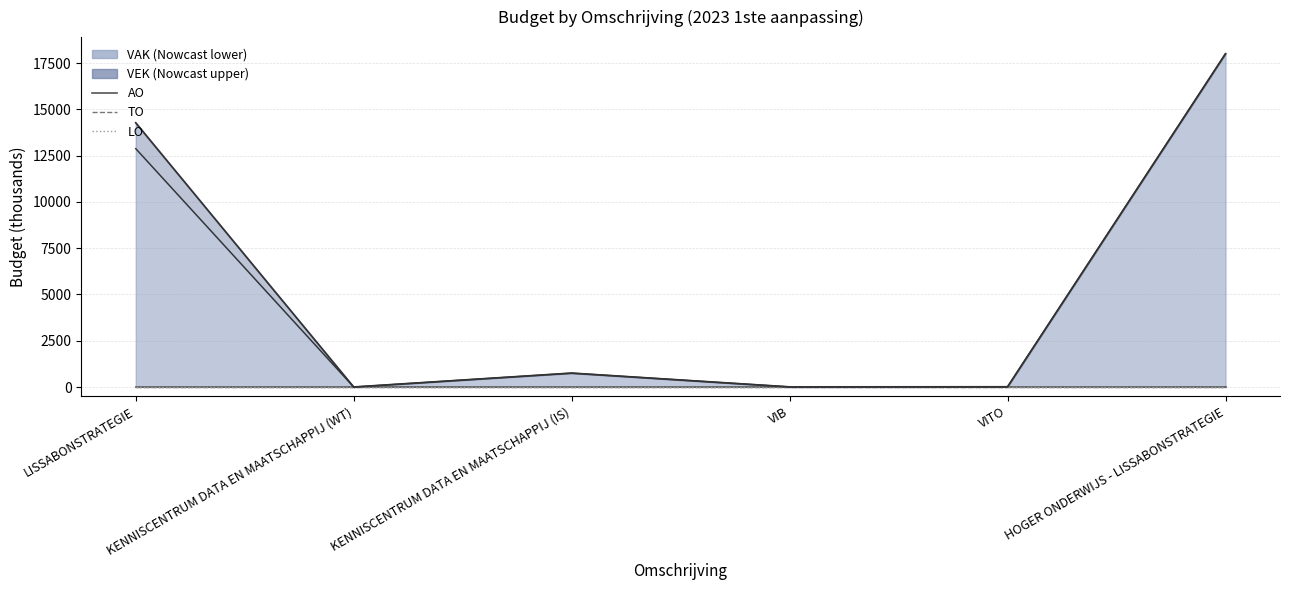

Rank the series by their maximum value, from highest to lowest.

VAK, VEK, AO, TO, LO